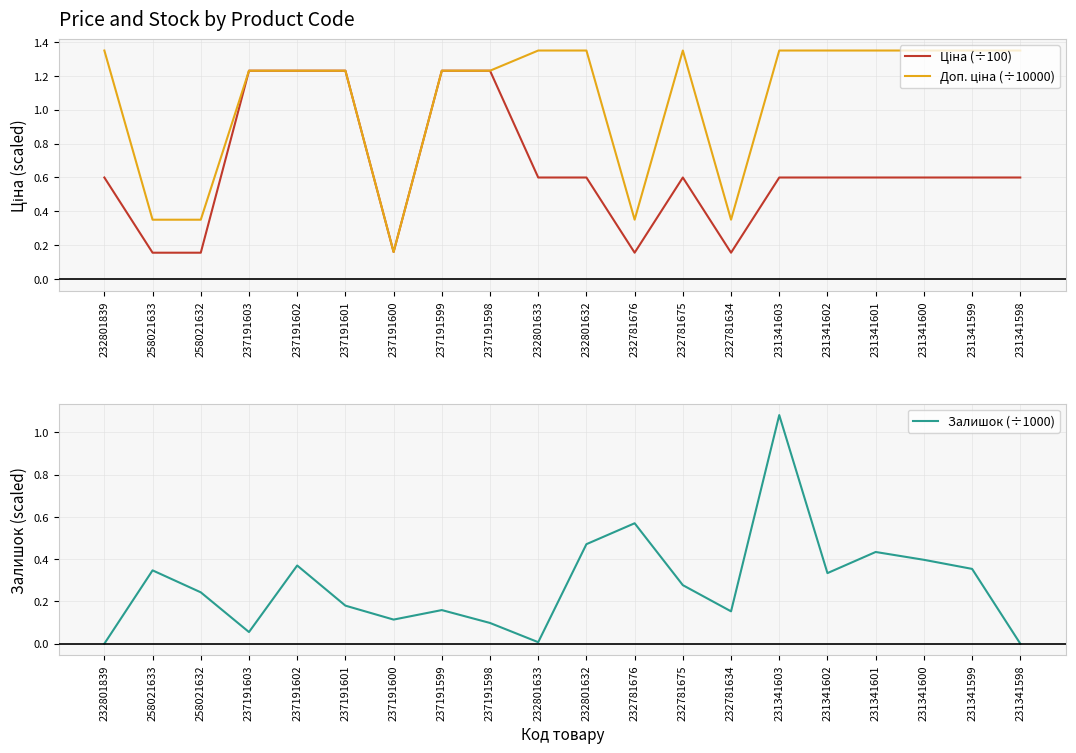

List the labels in order of Доп. ціна (÷10000) value, largest first.

232801839, 232801633, 232801632, 232781675, 231341603, 231341602, 231341601, 231341600, 231341599, 231341598, 237191603, 237191602, 237191601, 237191599, 237191598, 232781676, 232781634, 258021633, 258021632, 237191600